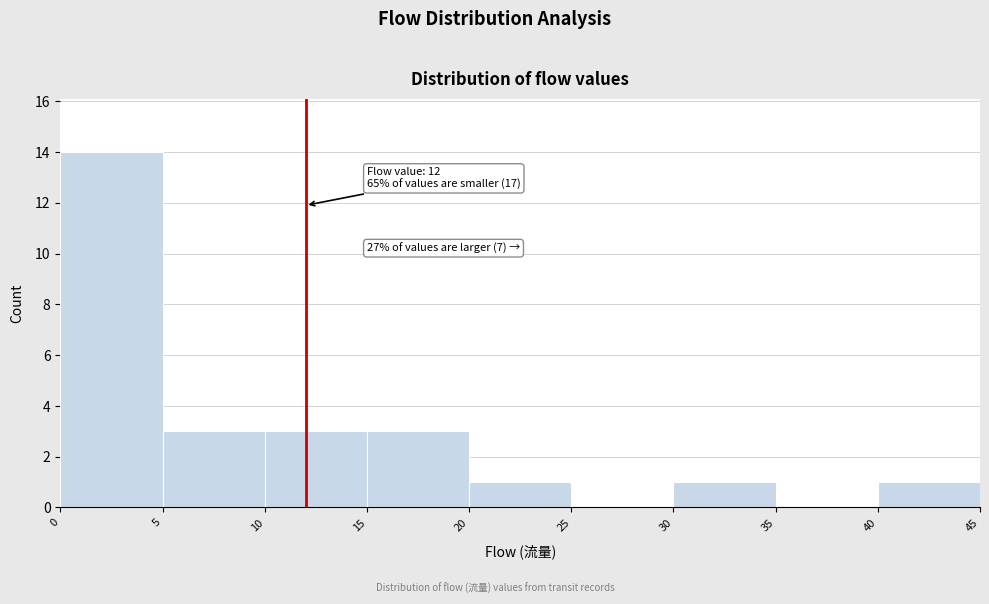

Over which range of the x-axis is the bar tallest?

0 to 5